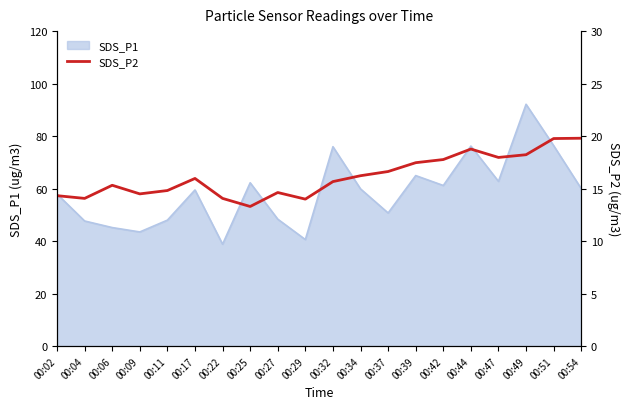

The value of SDS_P1 at 00:25 is 98.0. True or false?

False